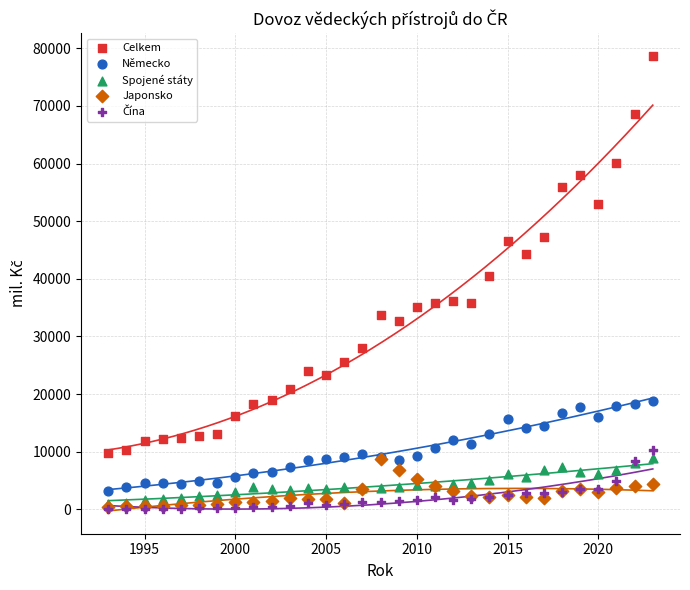

Across all series, what Y value is closest to 39335?

40548.4